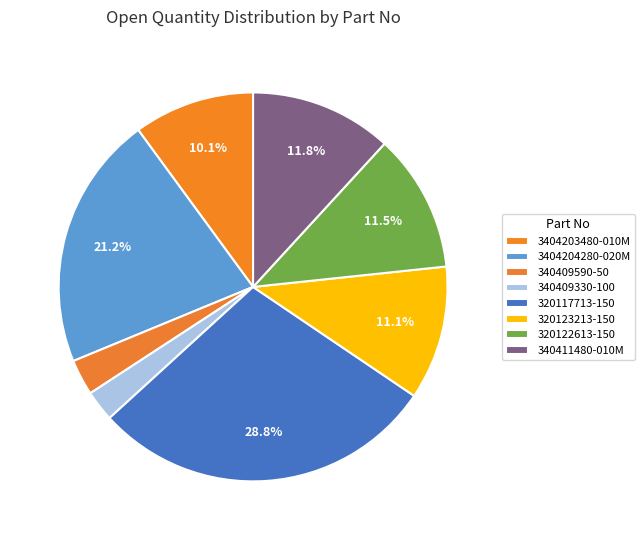

How many segments does this pie chart have?

8